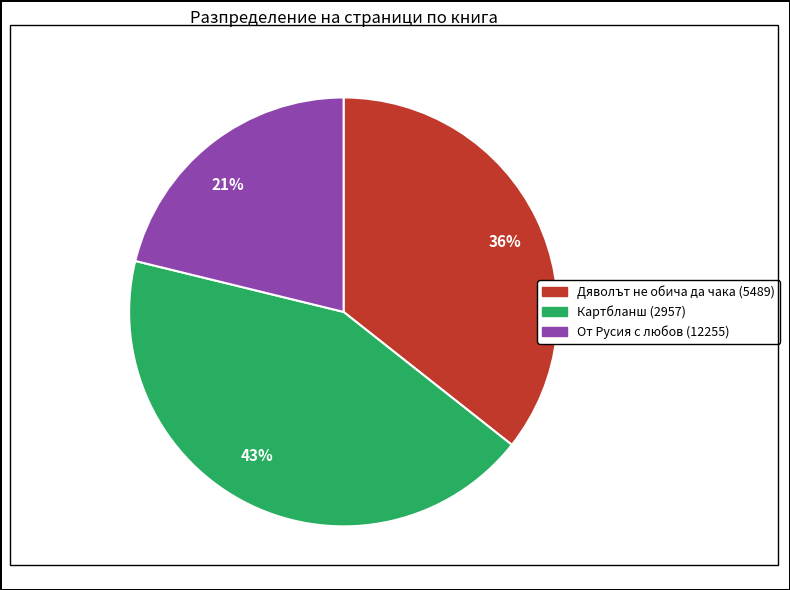

To the nearest percent, what percentage of the pie is 21%?

21%